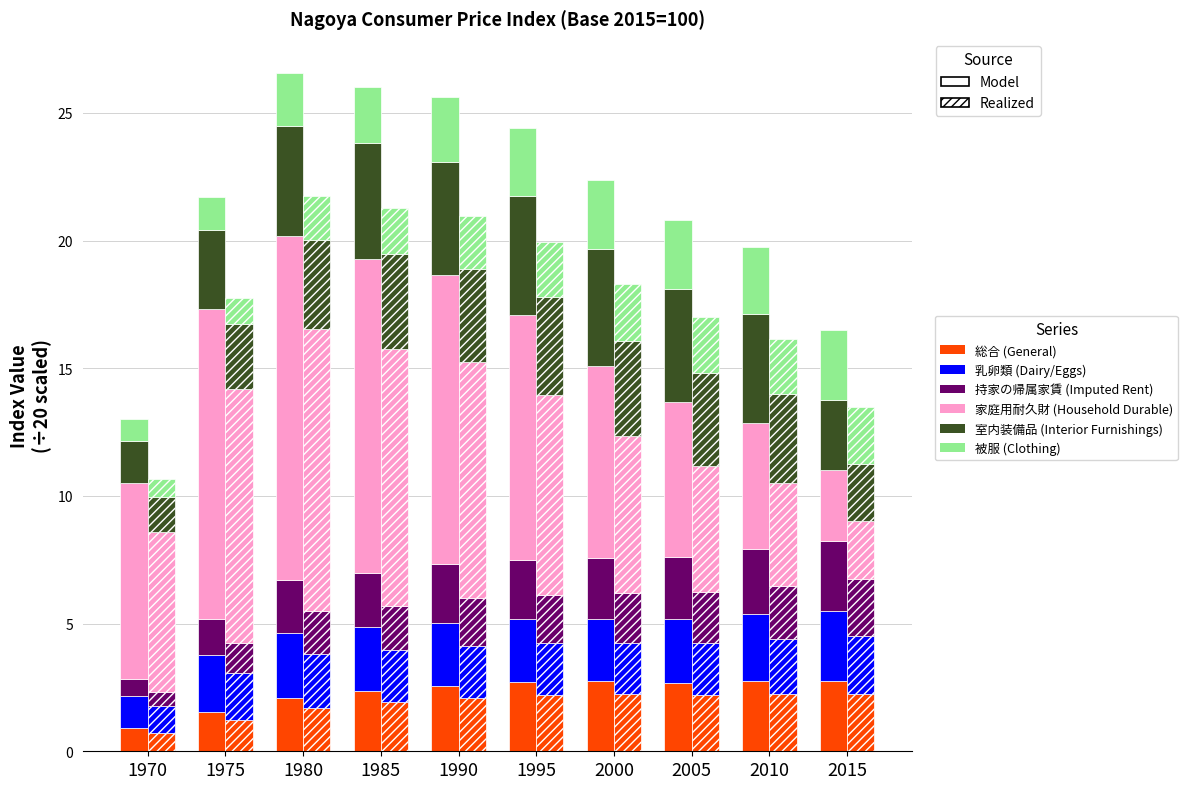

At which category does the chart reach its peak across all series?

1980